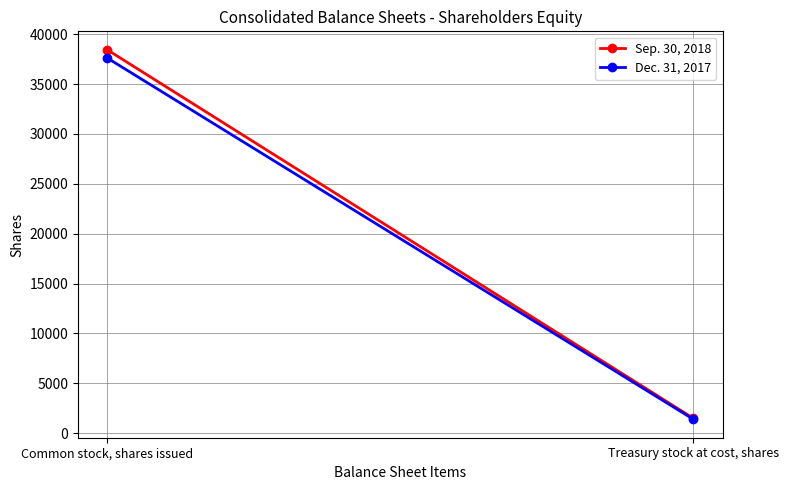

What is the greatest value displayed?

38445